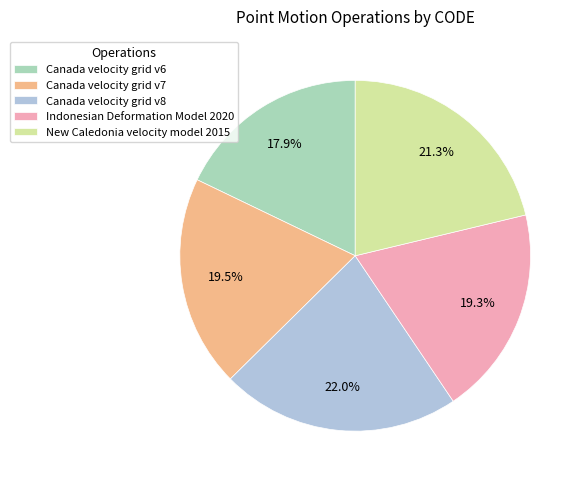

Is the sum of Canada velocity grid v6 and Canada velocity grid v8 greater than half?

No